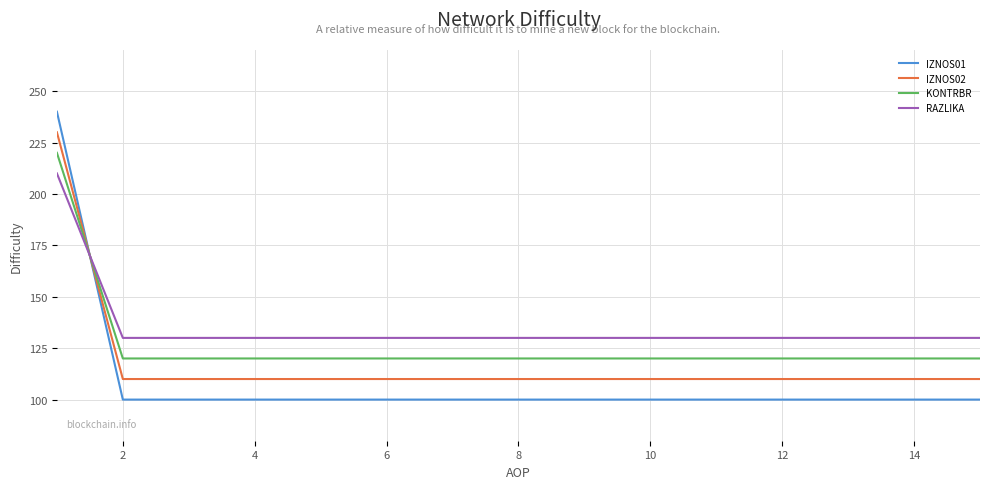

List the series in order of their peak value, lowest first.

RAZLIKA, KONTRBR, IZNOS02, IZNOS01